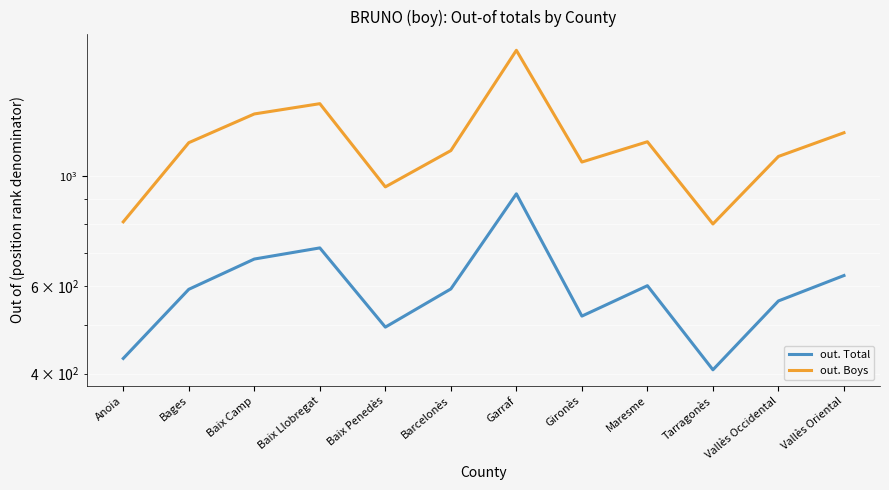

List the series in order of their overall mean, highest first.

out. Boys, out. Total